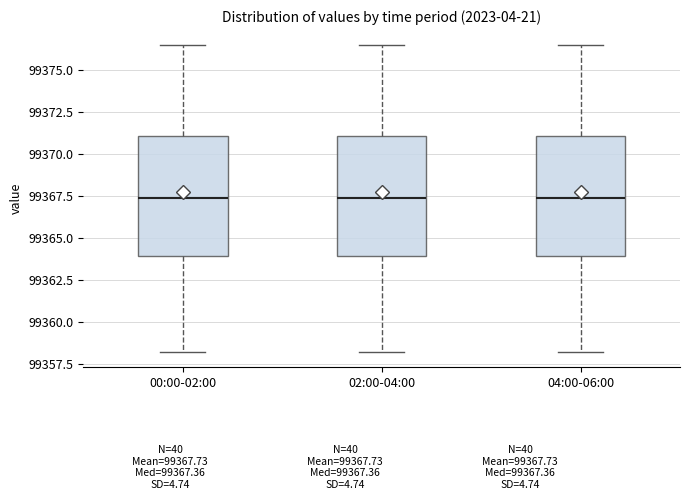

Reading left to right, transcribe this box plot: for each box, give where its median line is, the range the box spans, and where its two whiskers end, as read against the y-axis. The values are not printed on the chart, so give them approximately, as read against the axis.

00:00-02:00: median 99367.5, box 99364.0 to 99371.0, whiskers 99358.0 to 99376.5
02:00-04:00: median 99367.5, box 99364.0 to 99371.0, whiskers 99358.0 to 99376.5
04:00-06:00: median 99367.5, box 99364.0 to 99371.0, whiskers 99358.0 to 99376.5